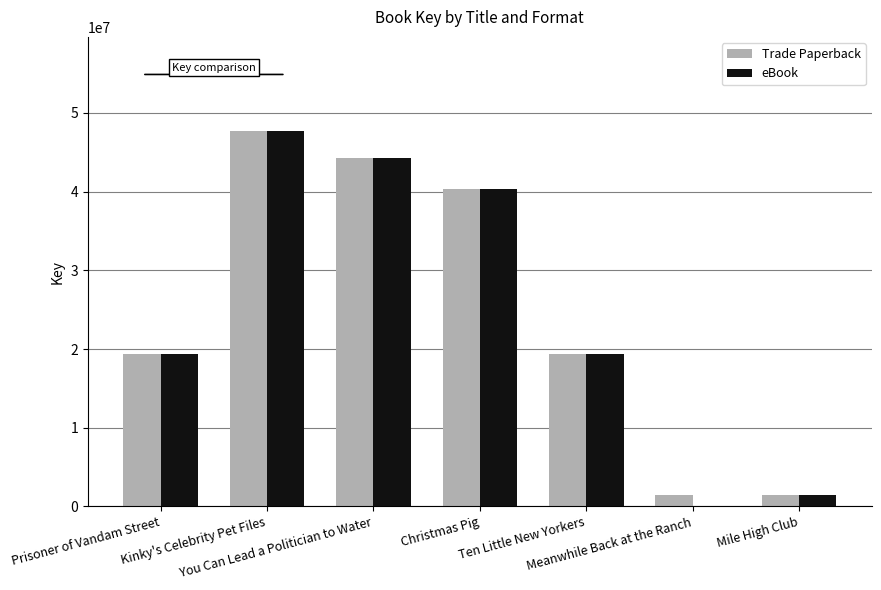

What is the greatest value displayed?

47727405